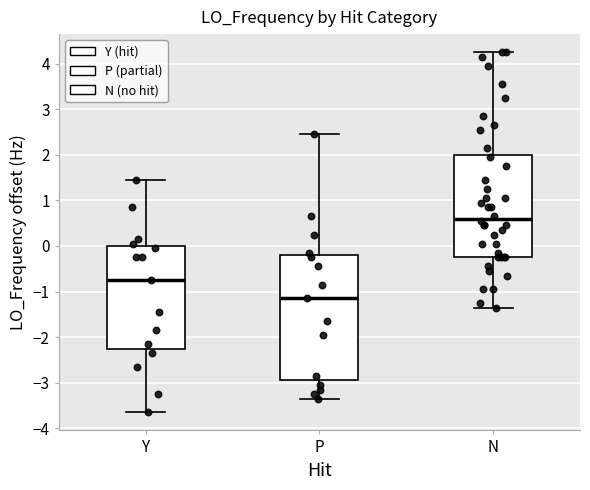

Where is the lower edge of the box for N on the y-axis? The values are not printed on the chart, so give them approximately, as read against the axis.

-0.2